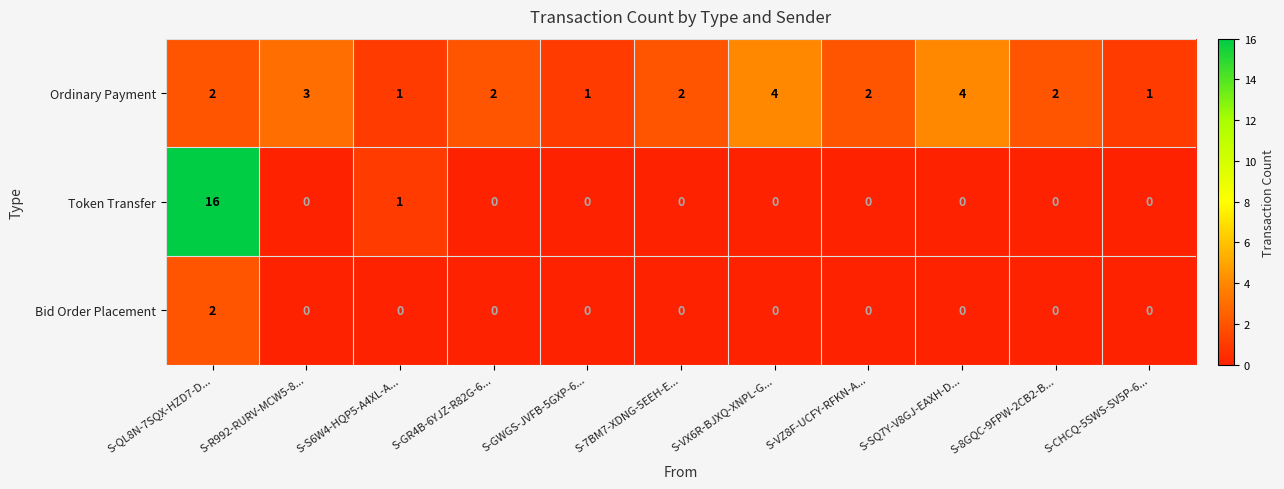

At which label is Token Transfer closest to 8?

S-S6W4-HQP5-A4XL-A...